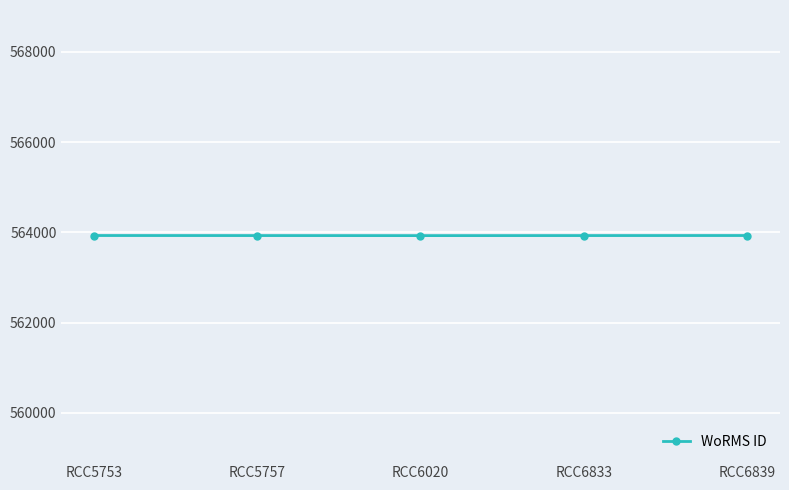

The value at RCC6020 is 378178. True or false?

False